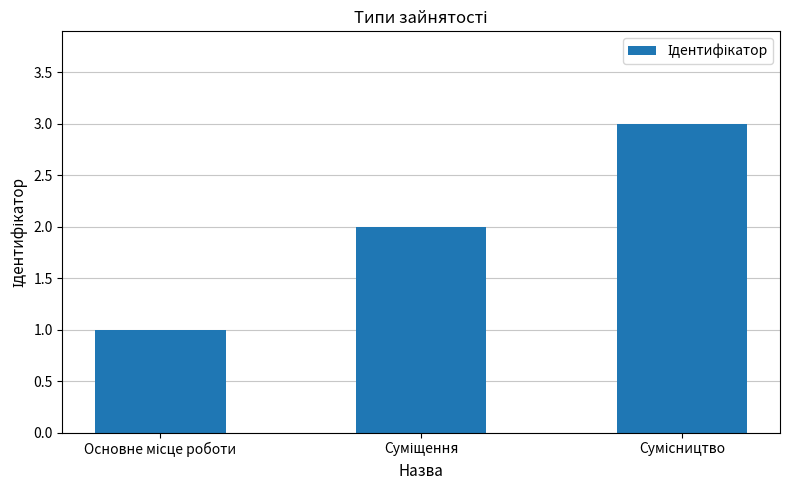

Reading right to left, extract all data points from this chart.

3	2	1